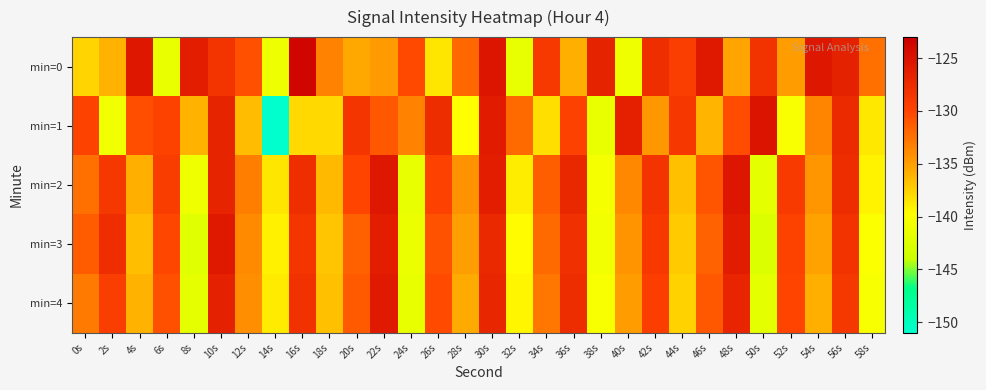

At which category is the sum across all series the highest?

30s